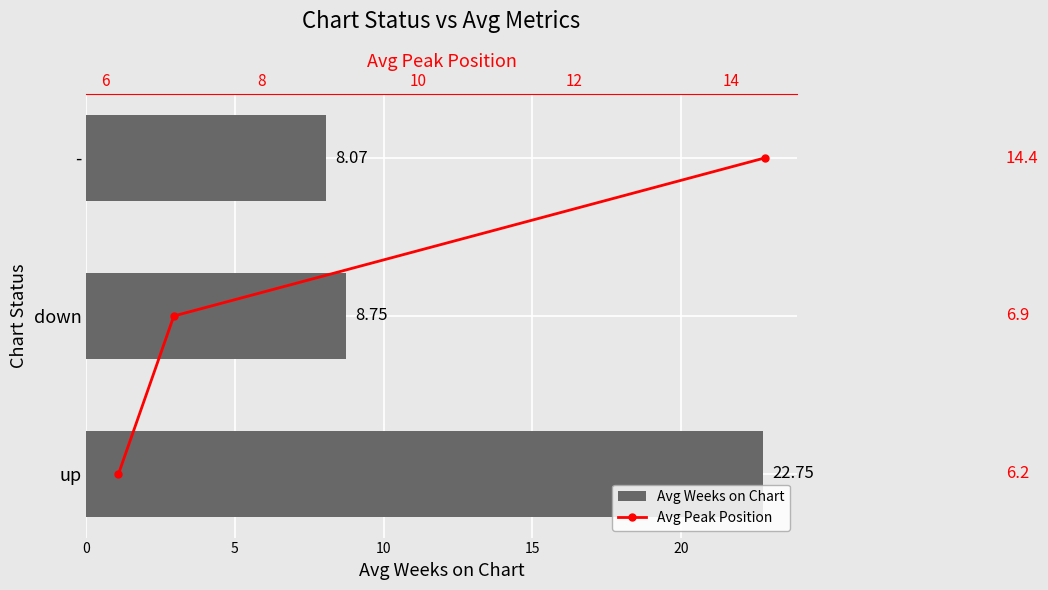

What is the minimum value for Avg Weeks on Chart?

8.1